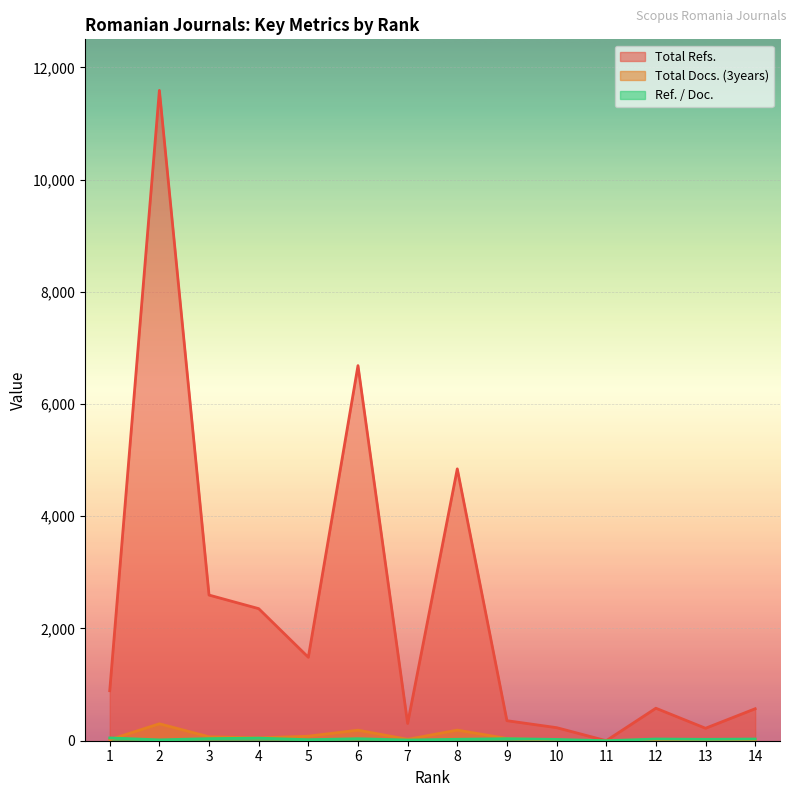

What is the maximum value shown in the chart?

11590.0